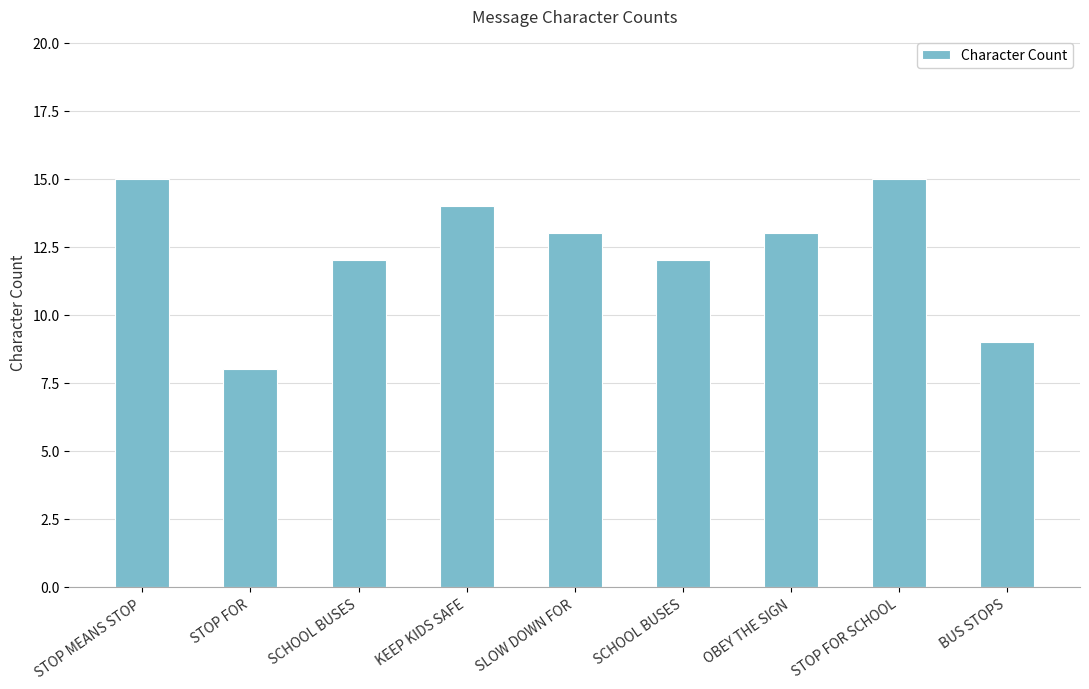

Count the number of categories in the chart.

9